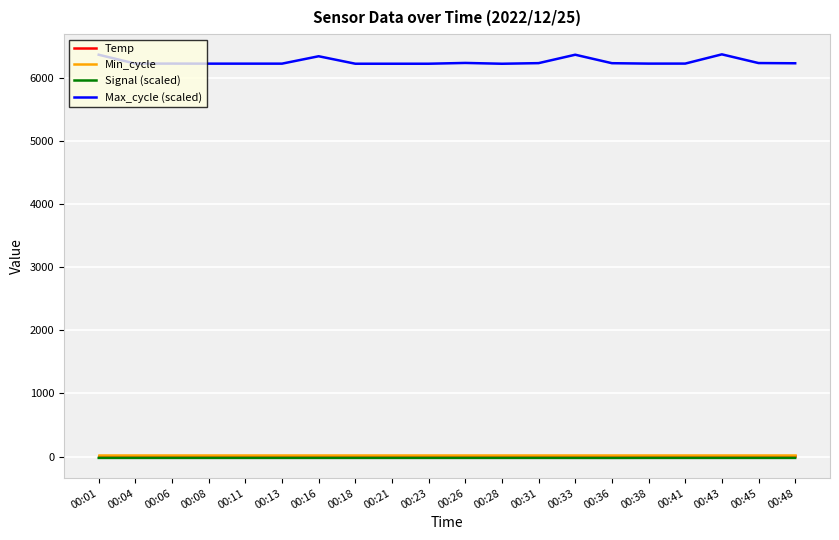

What is the difference between the highest and lowest values at 00:45?

6252.9